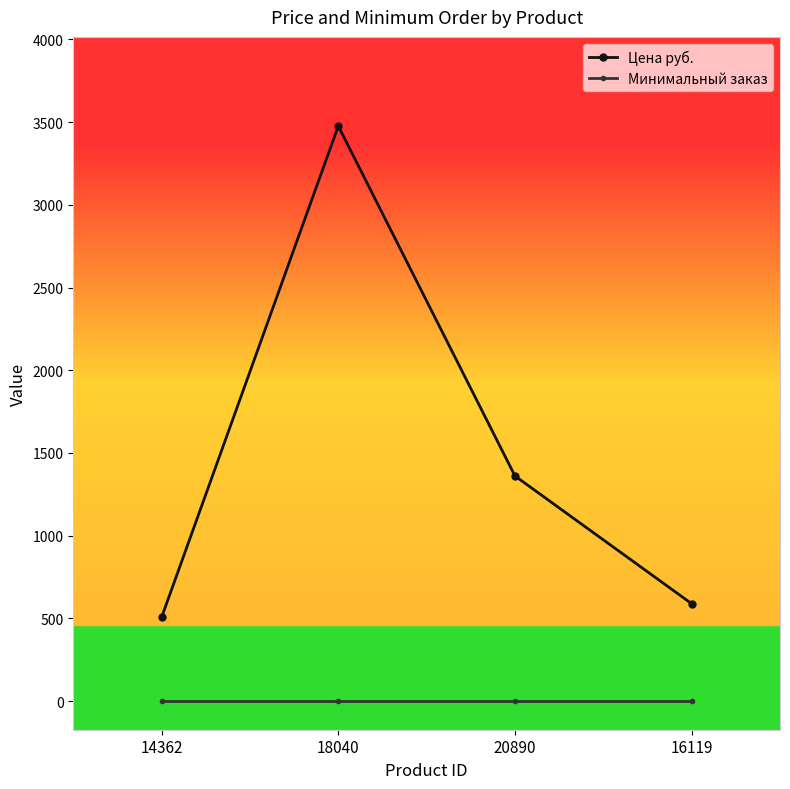

True or false: Минимальный заказ and Цена руб. cross at least once.

False